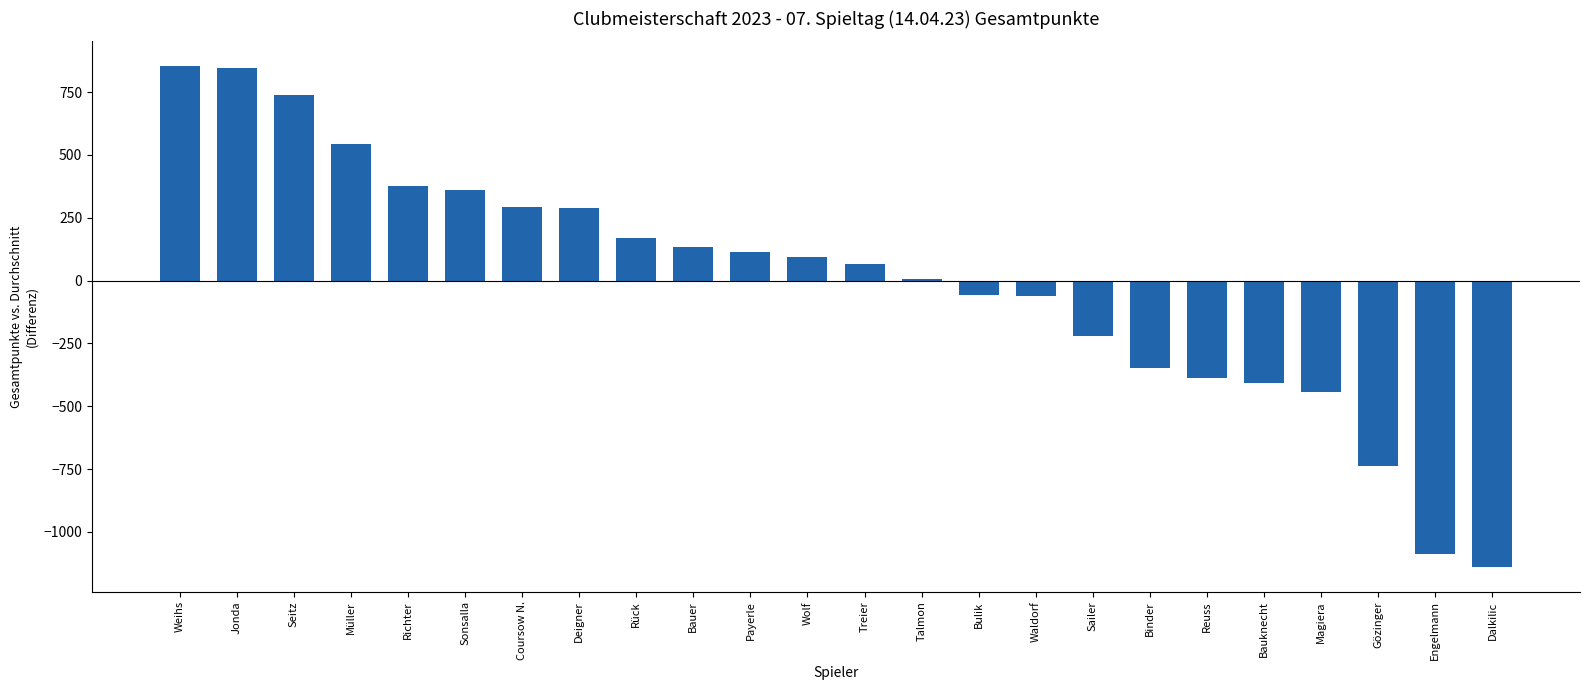

Where is the data nearest to the value -142?

Sailer